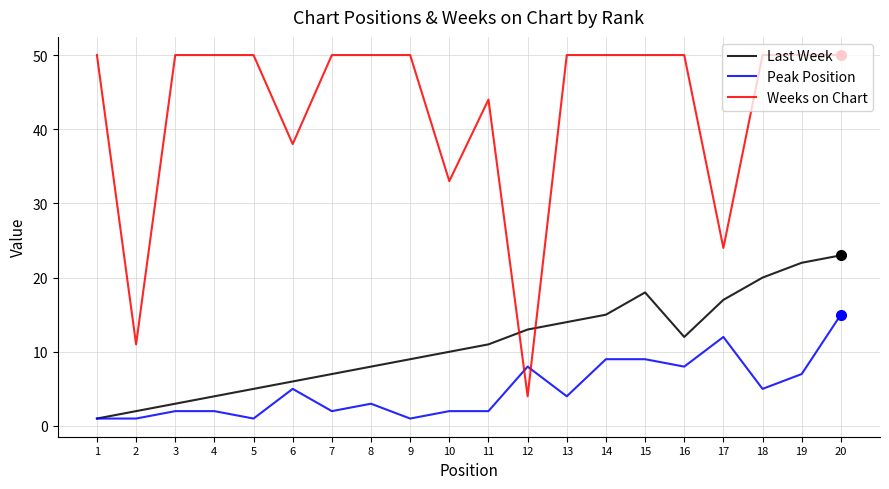

Rank the series by their average value, from lowest to highest.

Peak Position, Last Week, Weeks on Chart